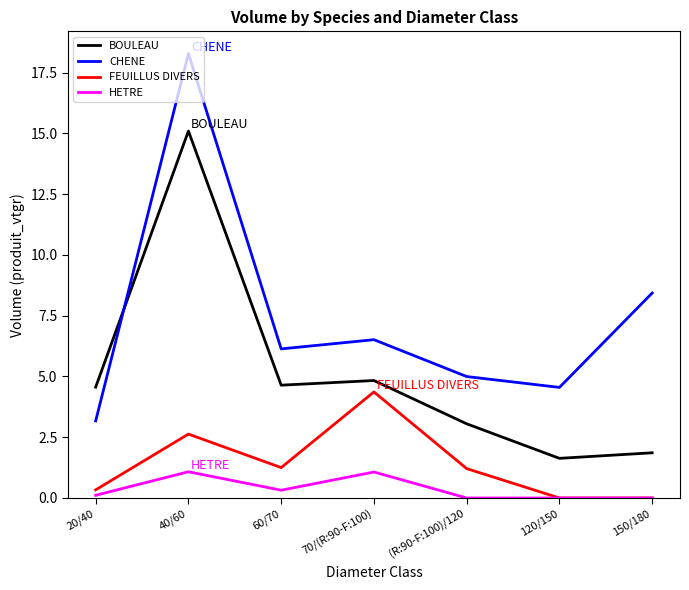

At which label is BOULEAU closest to 8?

70/(R:90-F:100)